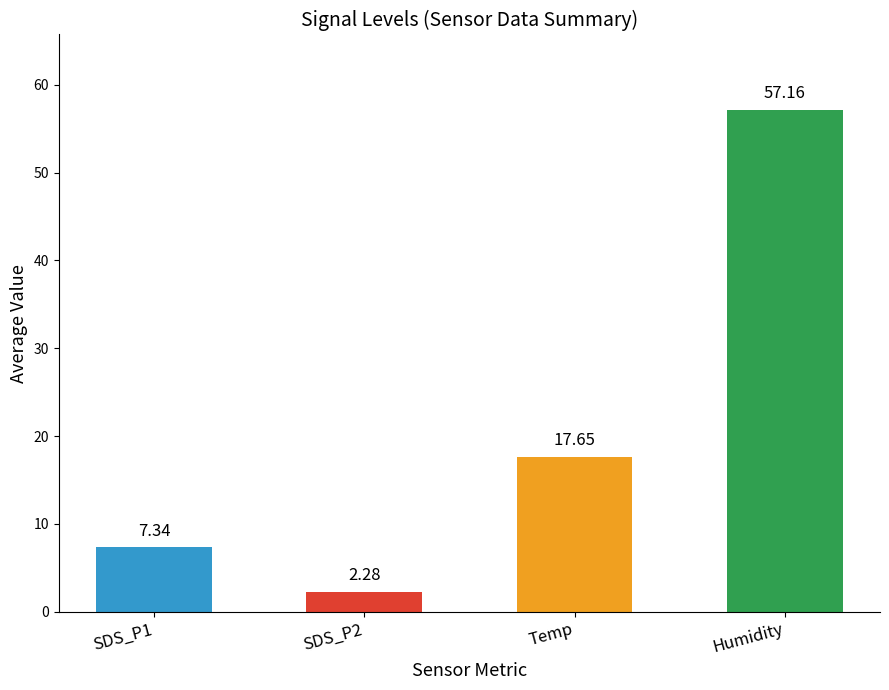

What is the average value of the SDS_P2 series?

2.3